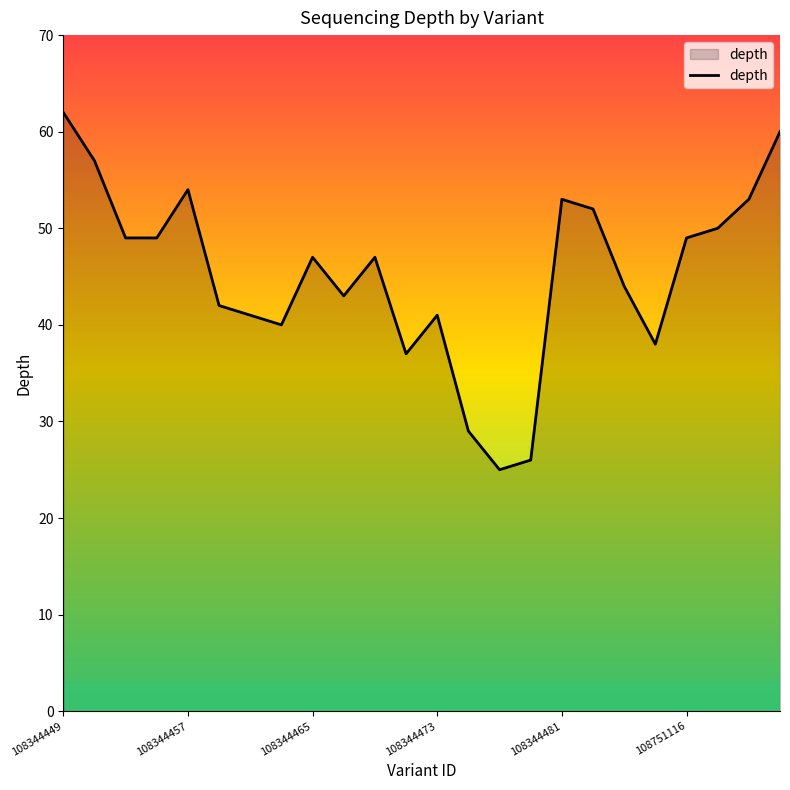

What is the smallest value displayed?

25